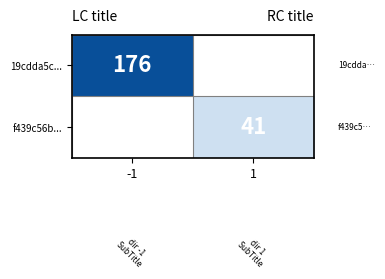

Is it true that f439c56b... equals 56 at 1?

False